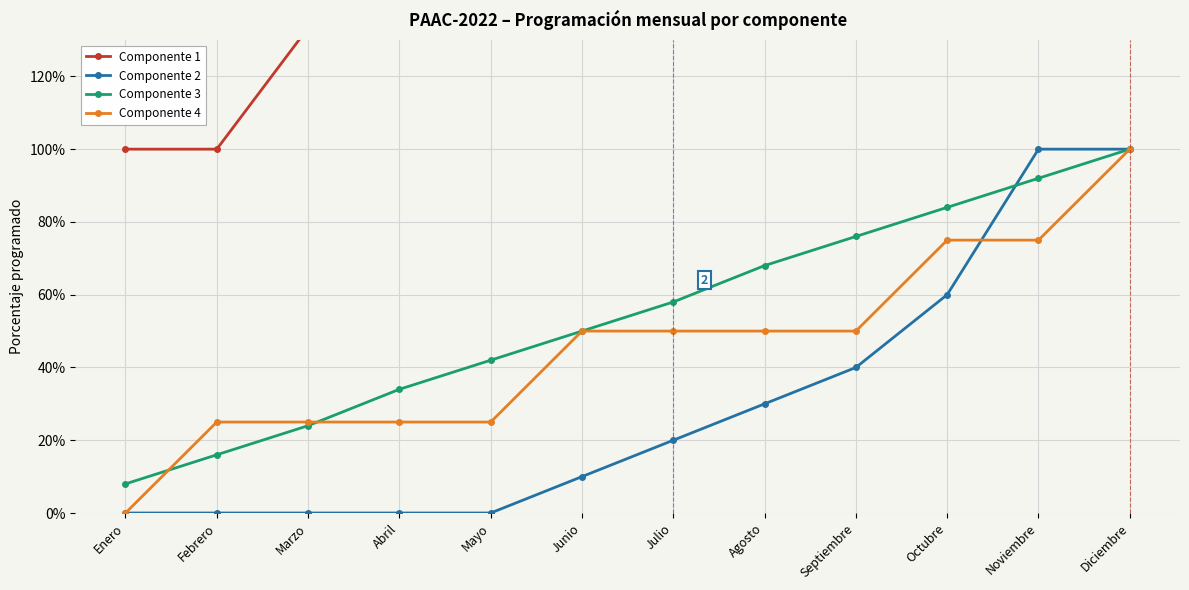

Which series has the largest range (max minus min)?

Componente 2